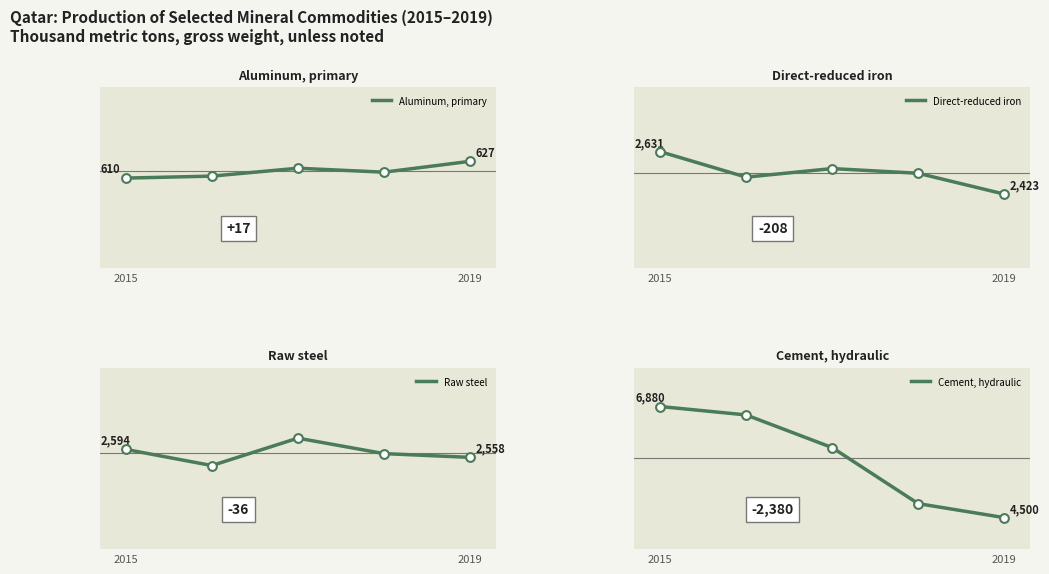

What are all the series names shown in the legend?

Aluminum, primary, Direct-reduced iron, Raw steel, Cement, hydraulic